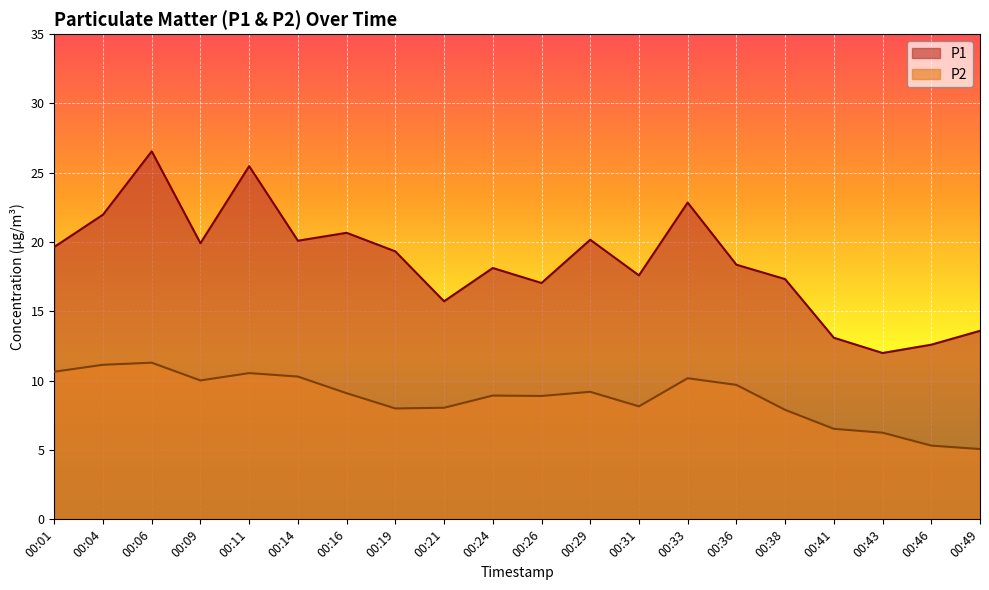

What is the total value across all series at 00:43?

18.2